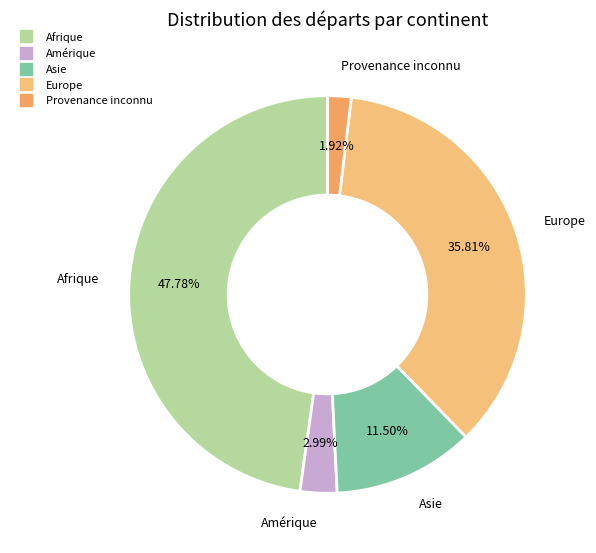

Which category has the biggest portion of the pie?

Afrique